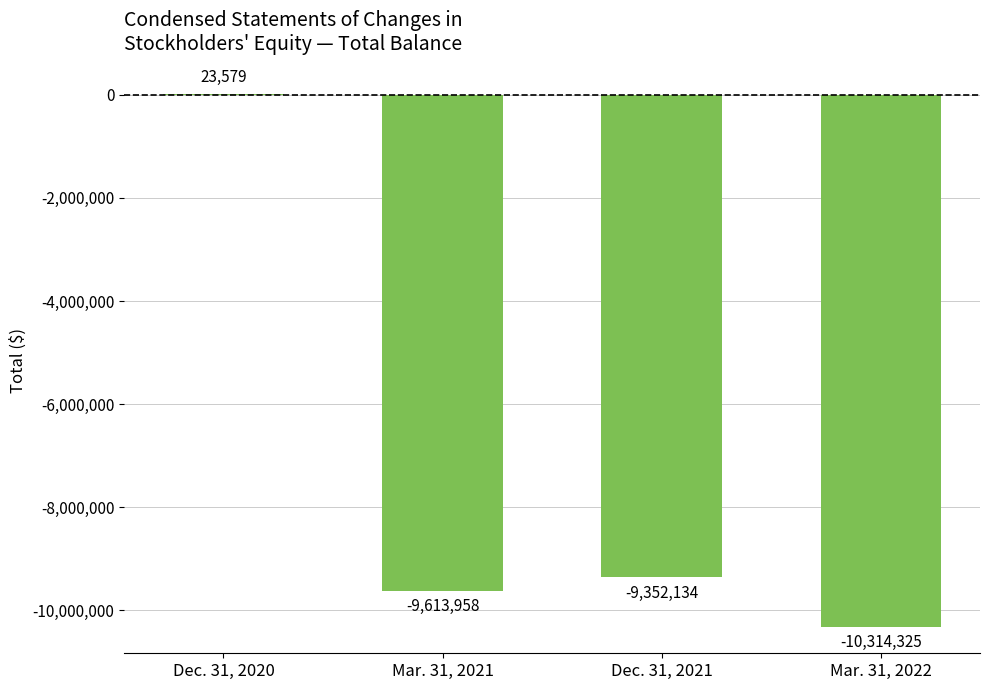

What is the approximate value at Mar. 31, 2022?

-10314325